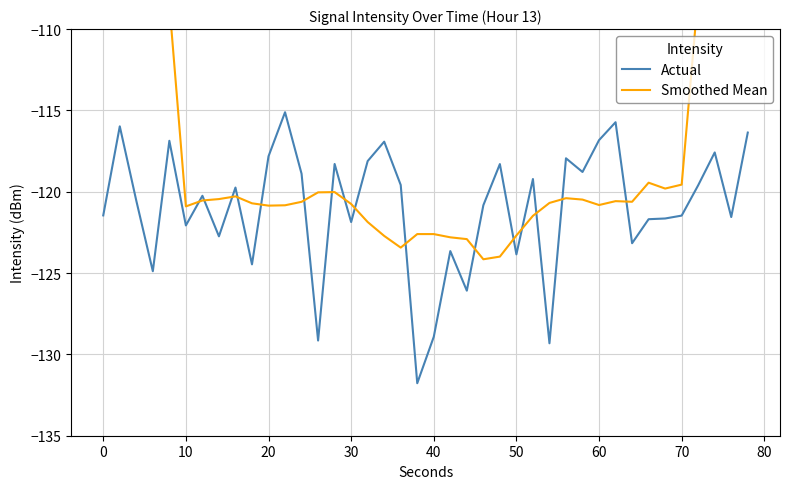

What is the difference between the second highest and minimum values in the Smoothed Mean series?

52.3